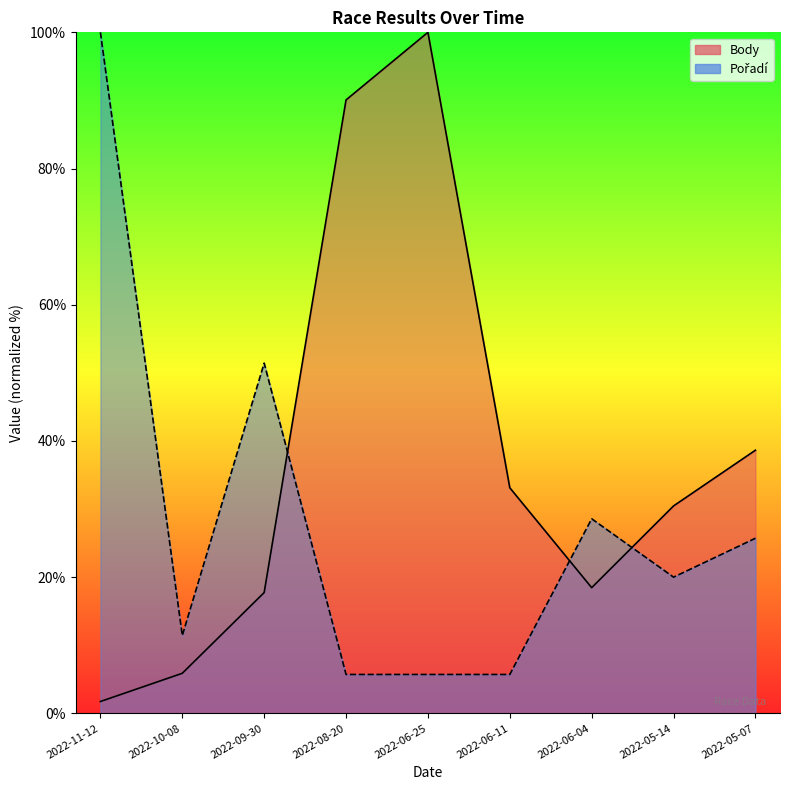

What is the sum of the Pořadí values at 2022-06-11 and 2022-08-20?

11.4